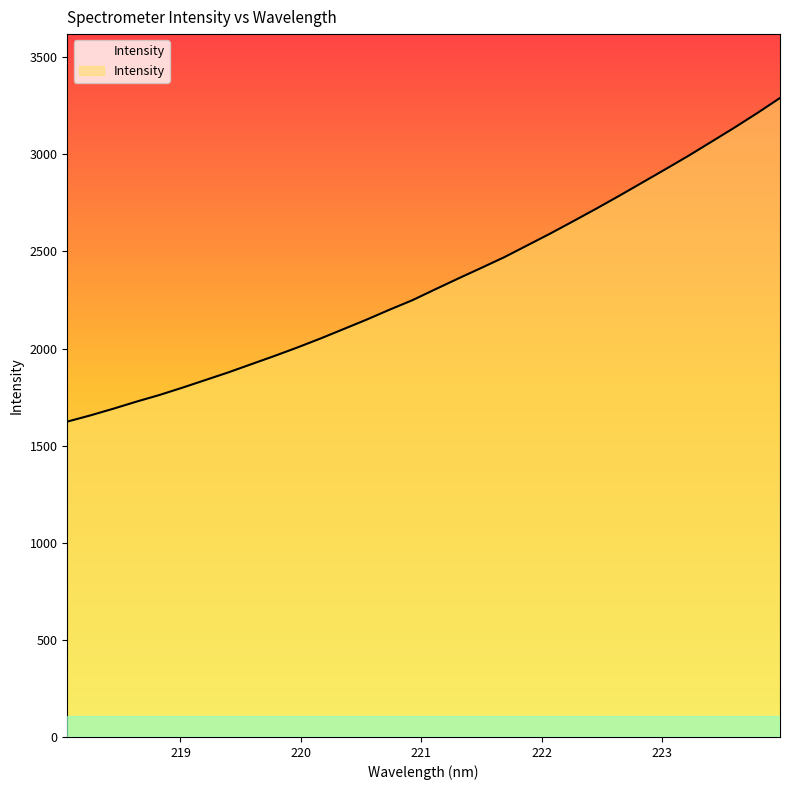

The chart shows a value of 4957.1 at 223.5987. True or false?

False